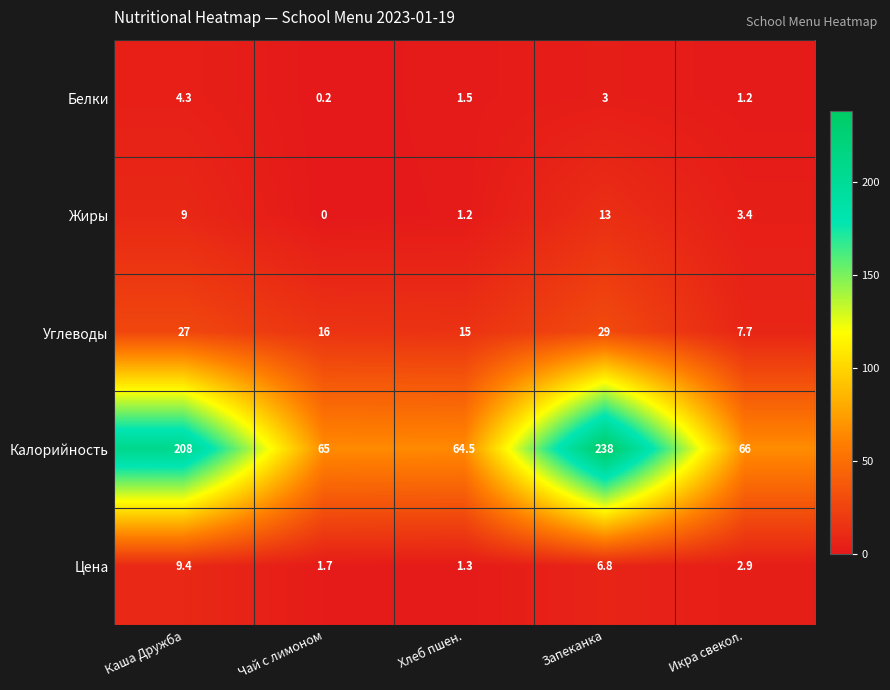

What is the average value of the Калорийность series?

128.3